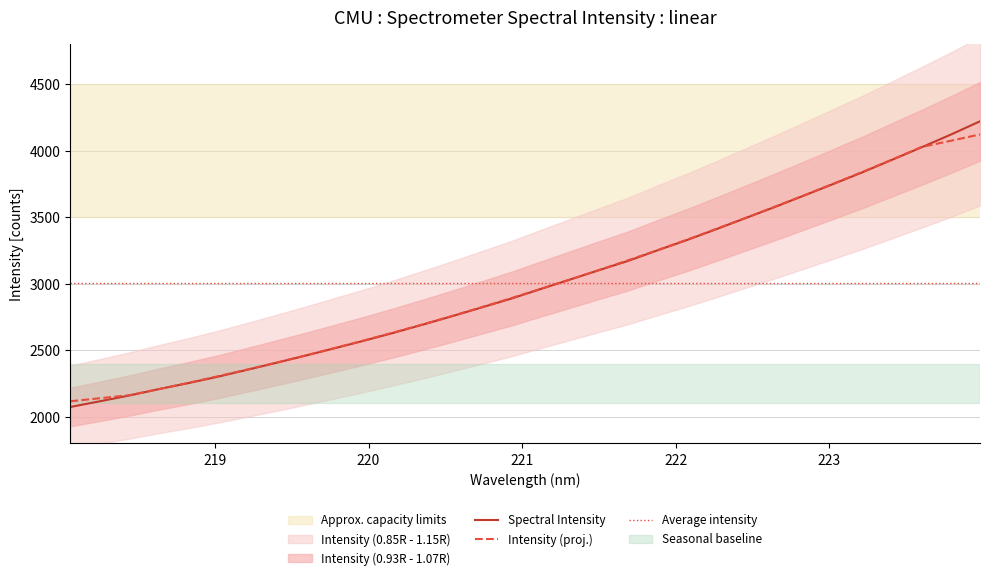

What is the label of the 12th point from the left?

220.1623